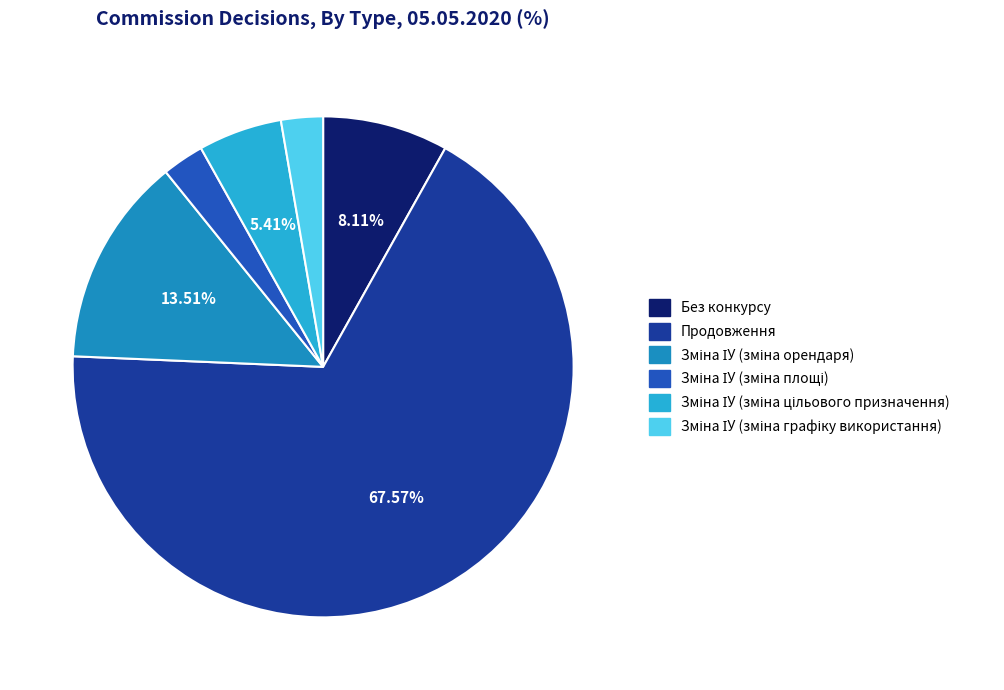

Count the number of slices in the pie.

6